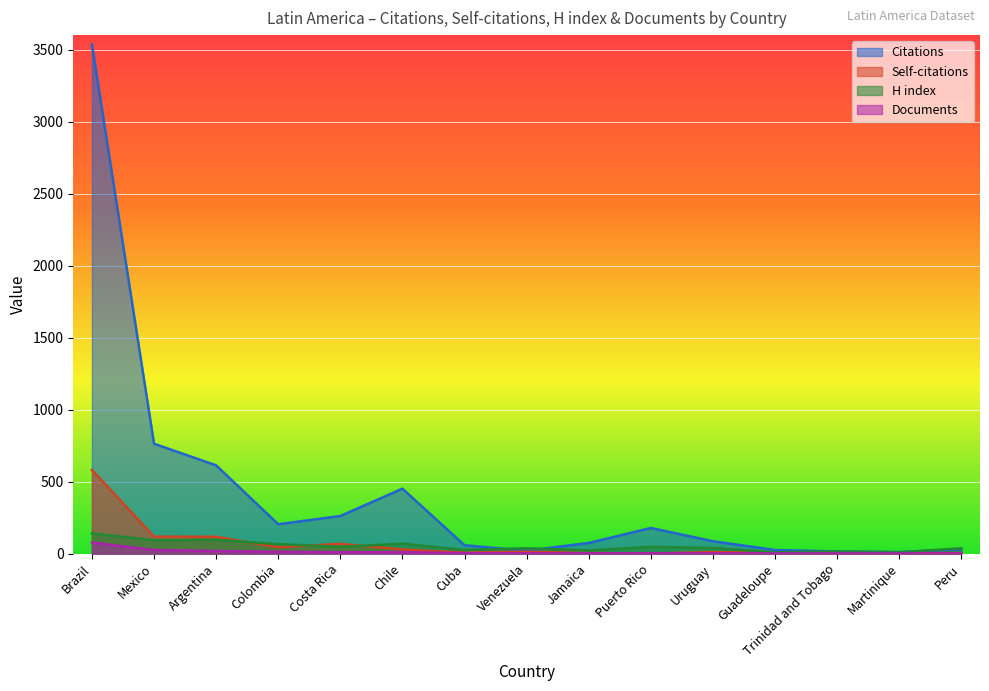

Is the value of Citations at Guadeloupe greater than the value of Documents at Guadeloupe?

Yes